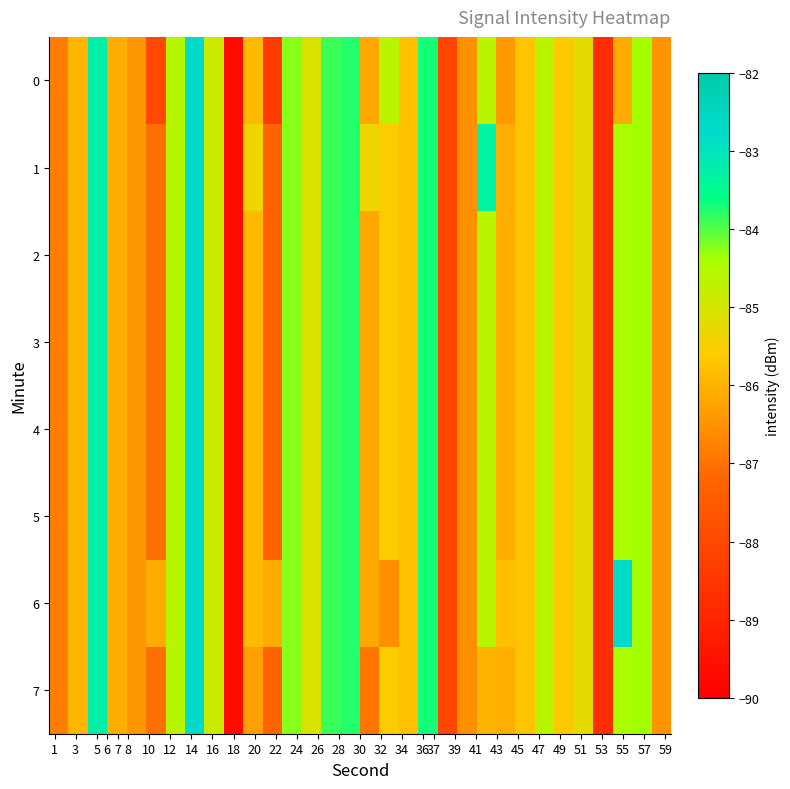

Count the number of data series in this chart.

8